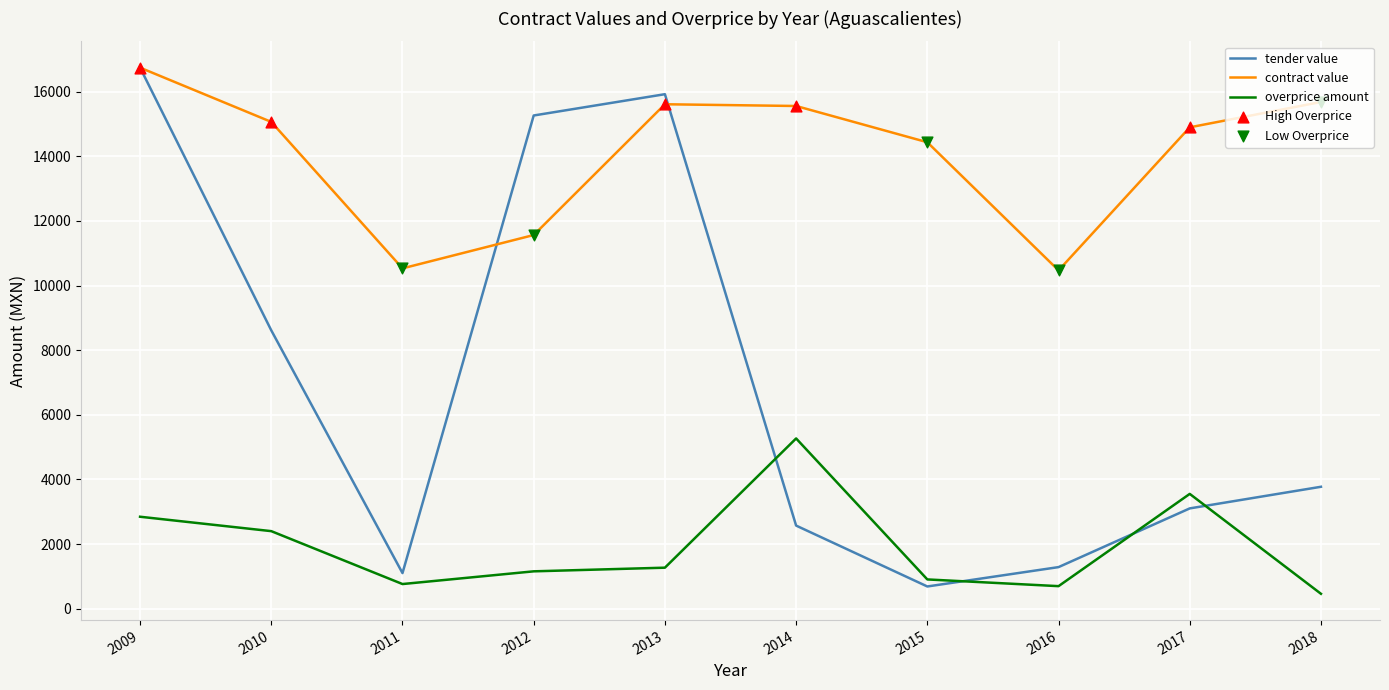

Between 2011 and 2017, which series saw the biggest shift?

contract value